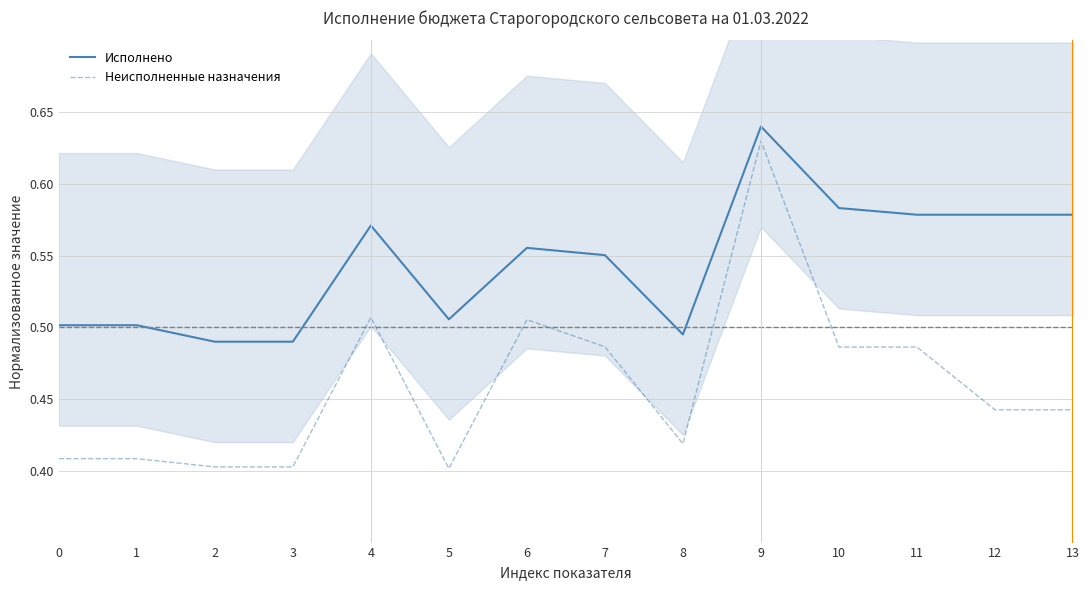

What is the value of the Исполнено point at the 7th from the left?

0.6